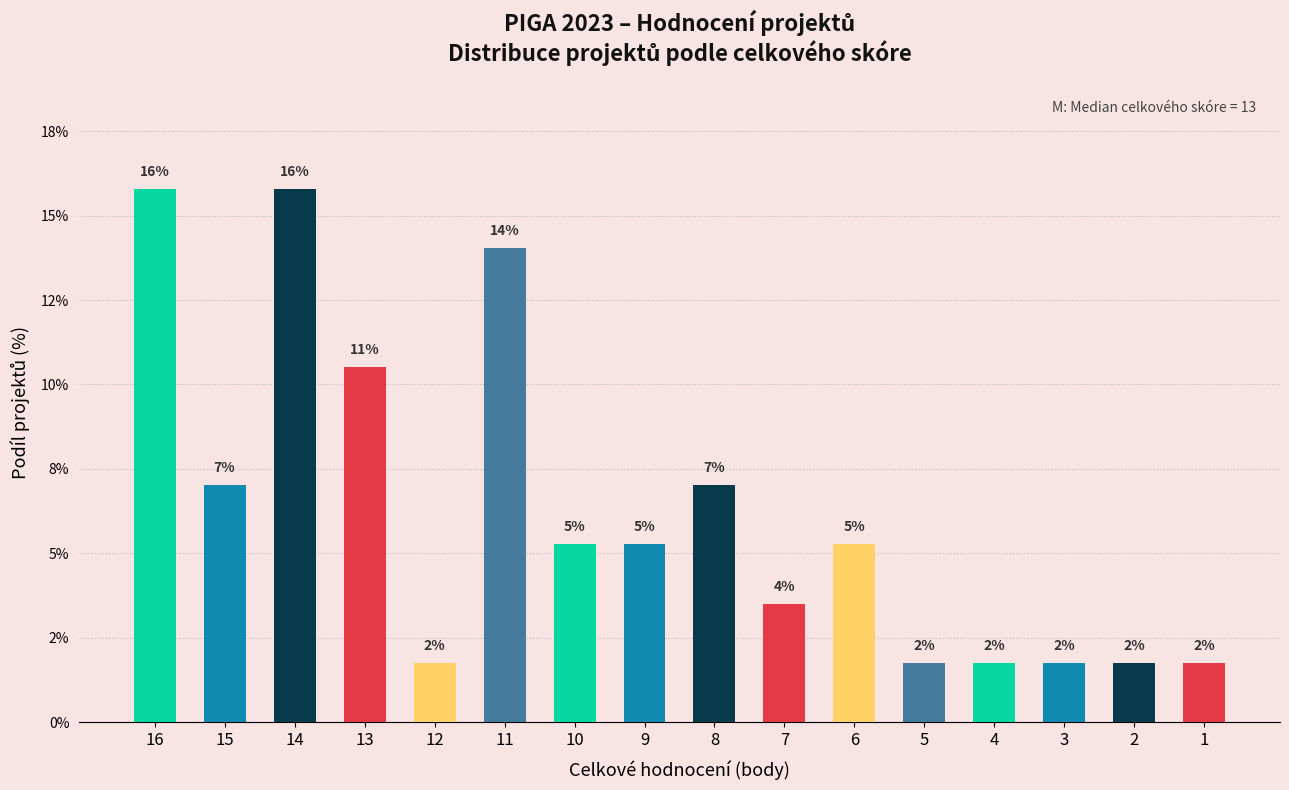

List the labels in order of value, smallest first.

12, 5, 4, 3, 2, 1, 7, 10, 9, 6, 15, 8, 13, 11, 16, 14